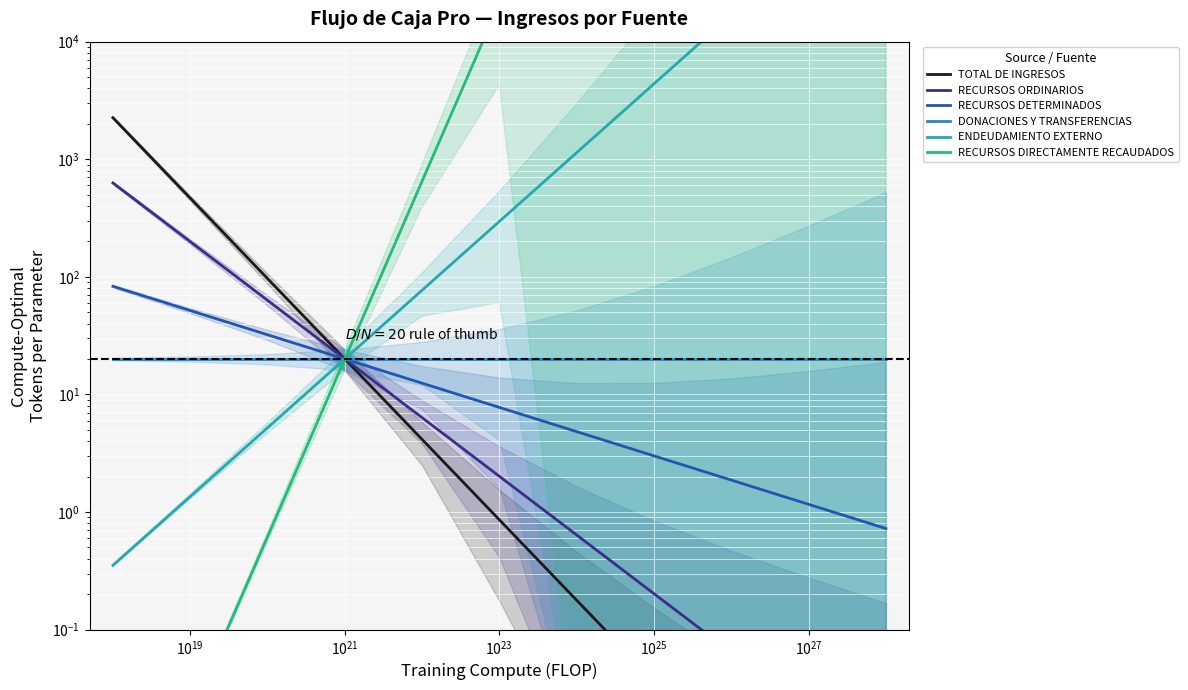

True or false: ENDEUDAMIENTO EXTERNO and DONACIONES Y TRANSFERENCIAS intersect in this chart.

False